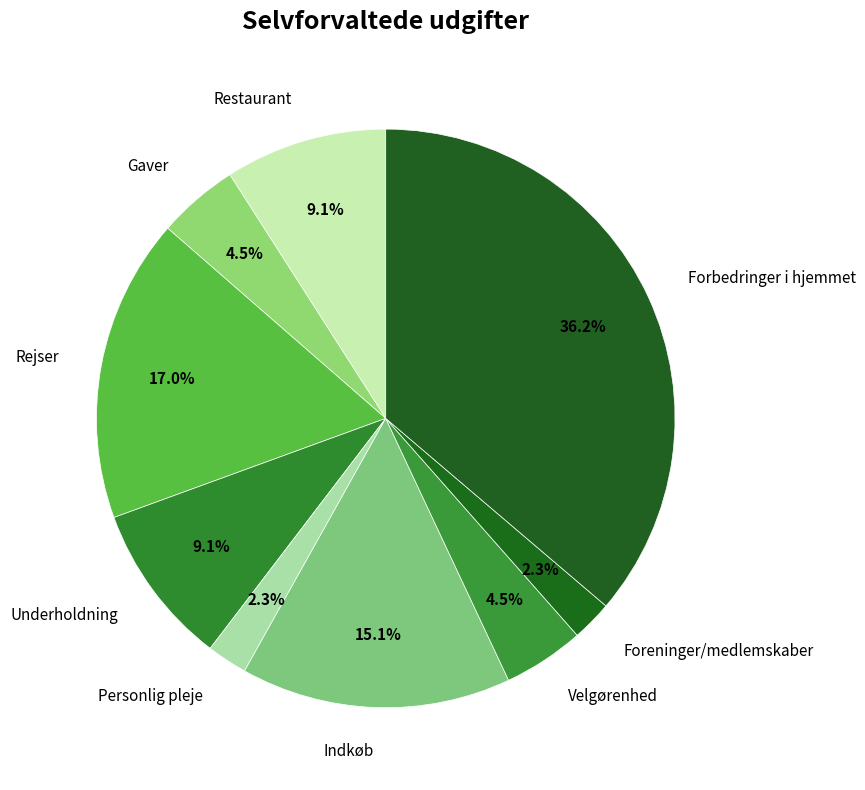

What portion of the pie excludes Underholdning?

90.9%